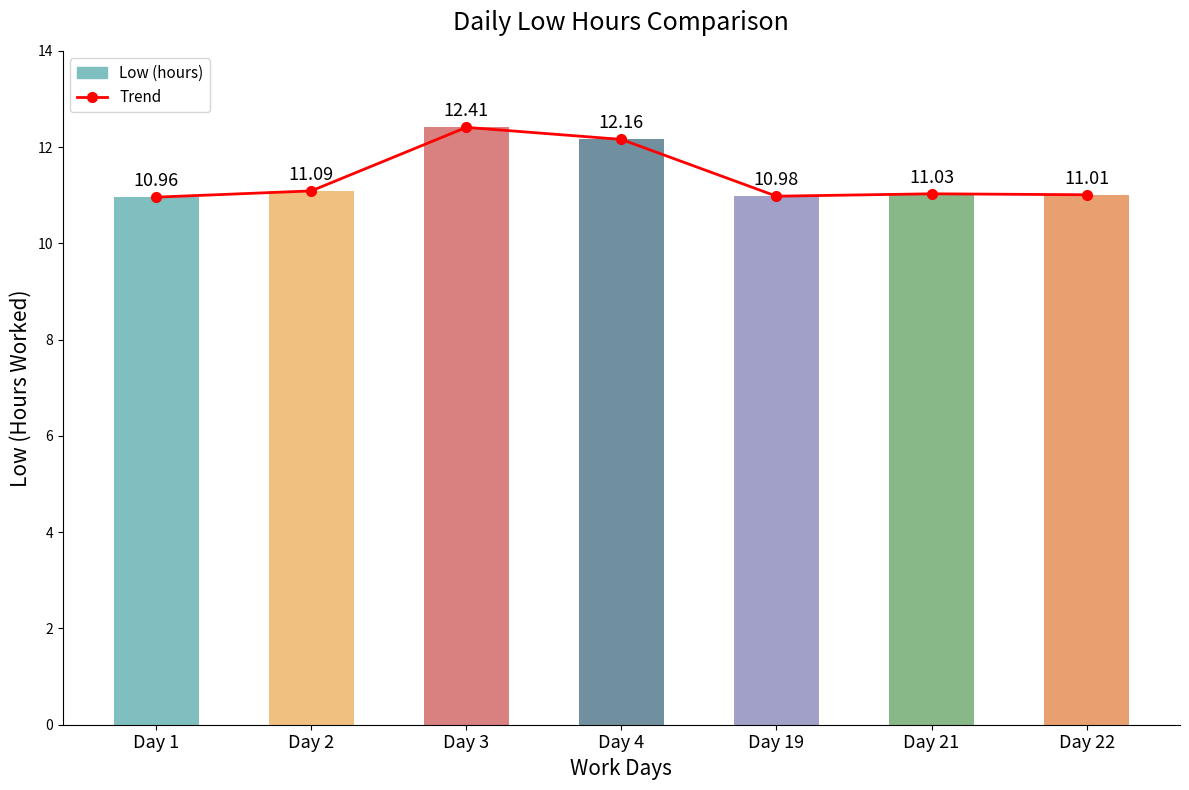

At which category is the sum across all series the highest?

Day 3